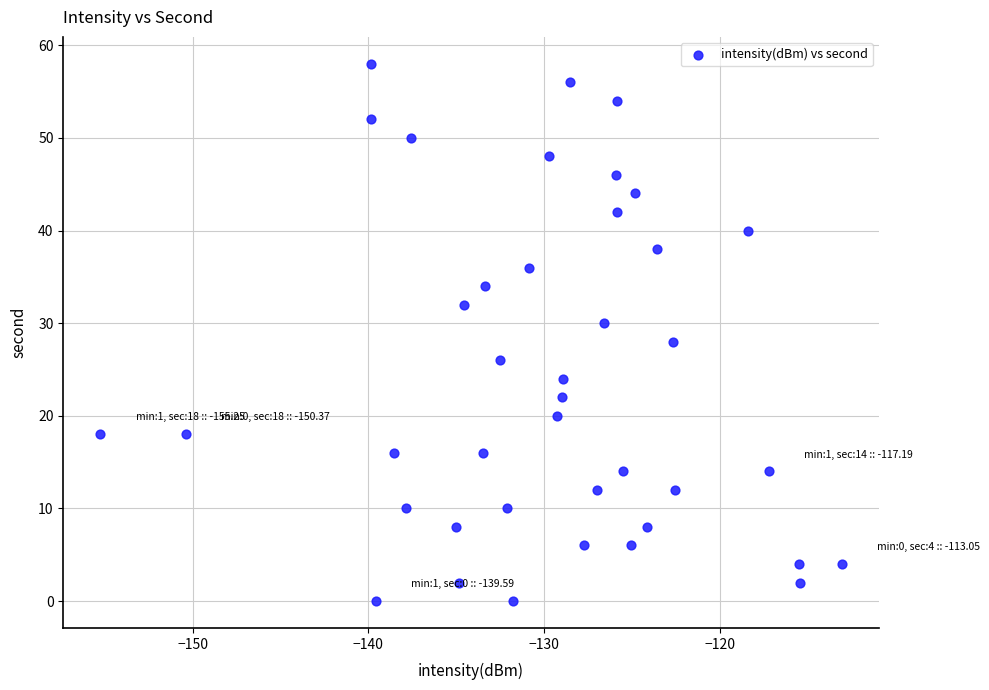

What is the range of Y values (max minus min)?

58